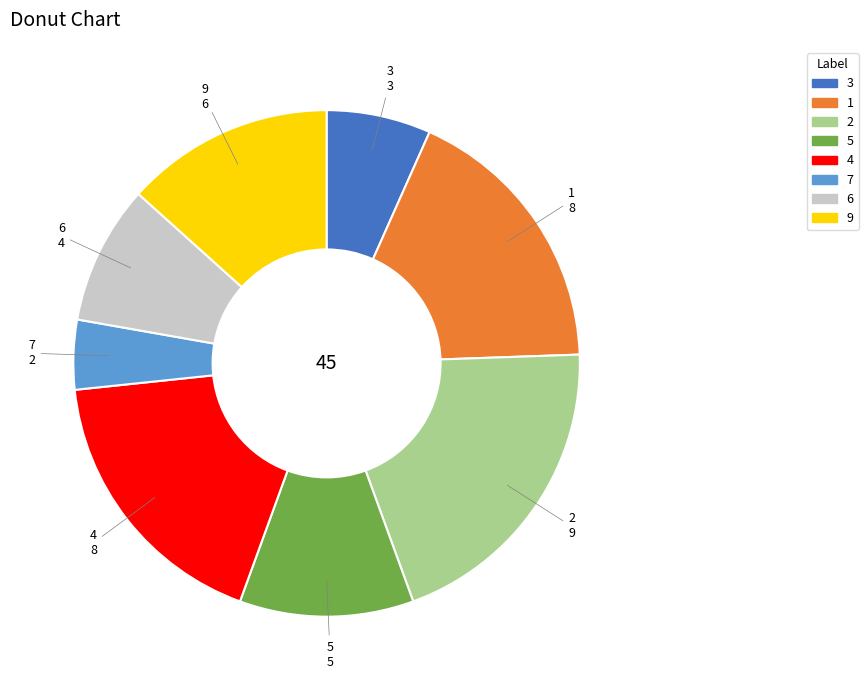

What is the smallest slice in the pie chart?

7